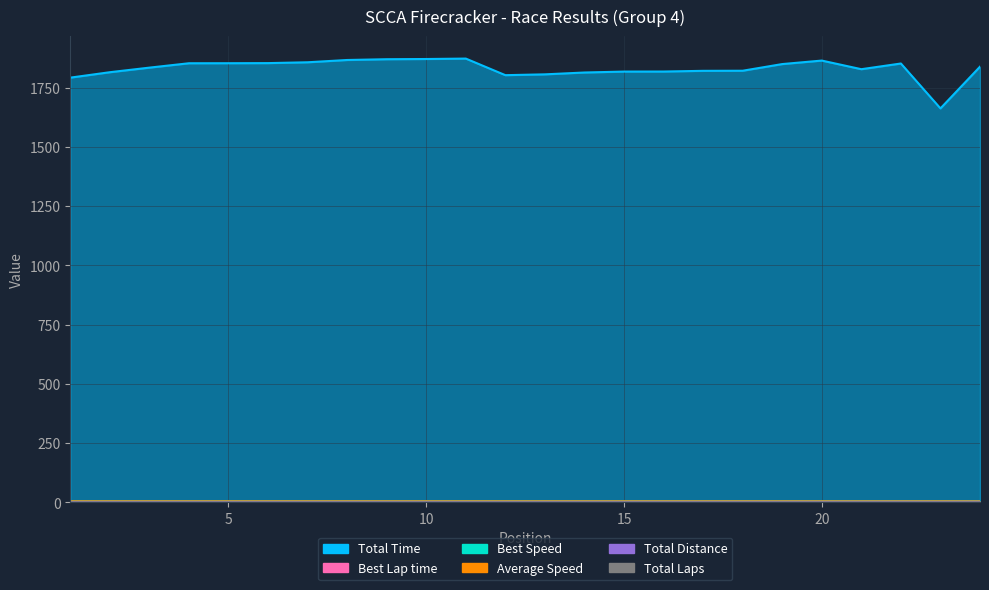

What is the value of the Total Time point at the 10th from the left?

1871.2